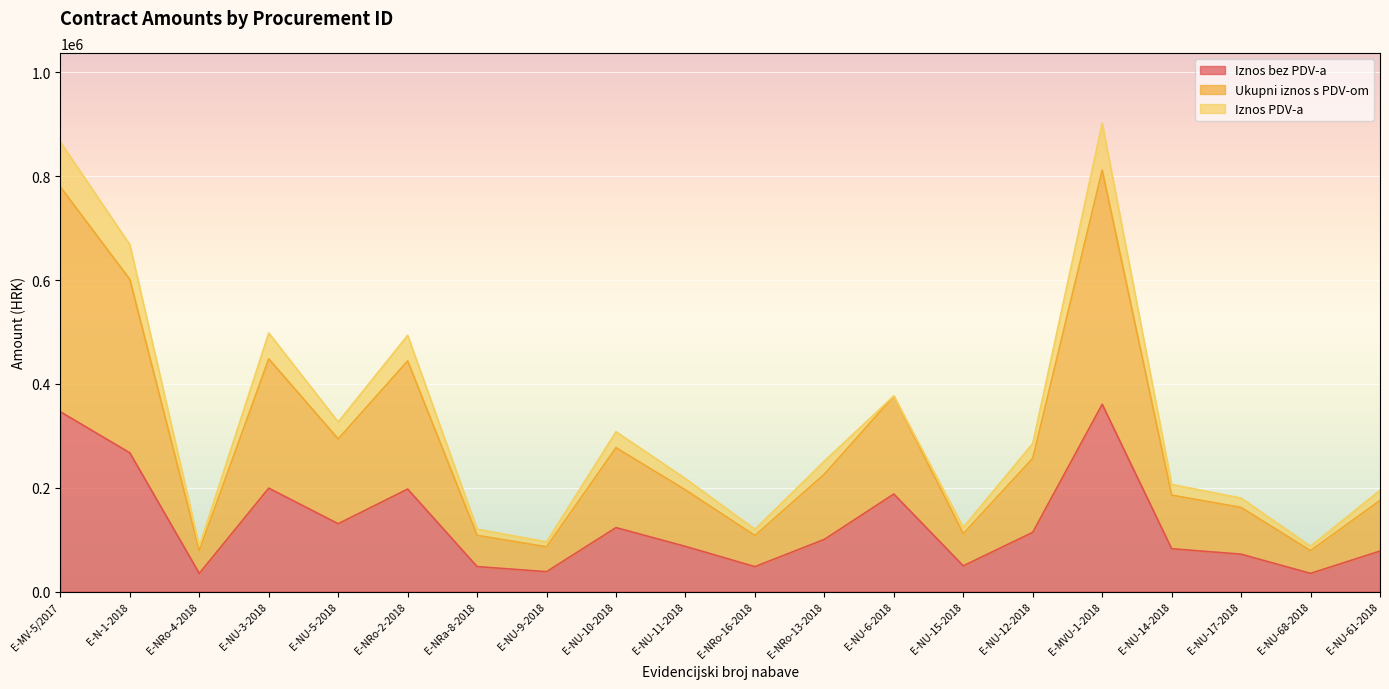

True or false: Ukupni iznos s PDV-om and Iznos bez PDV-a intersect in this chart.

False